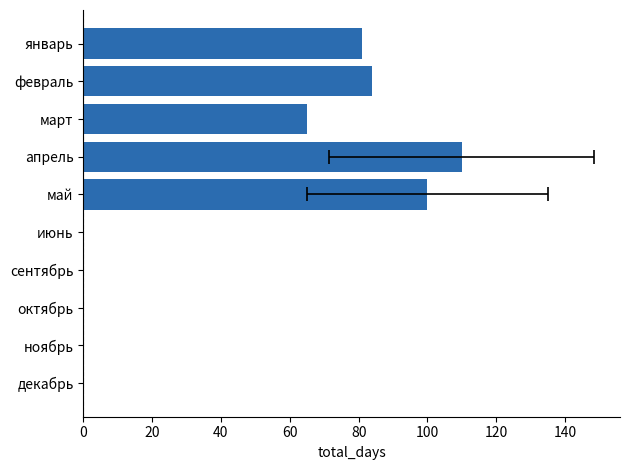

What is the average value?

44